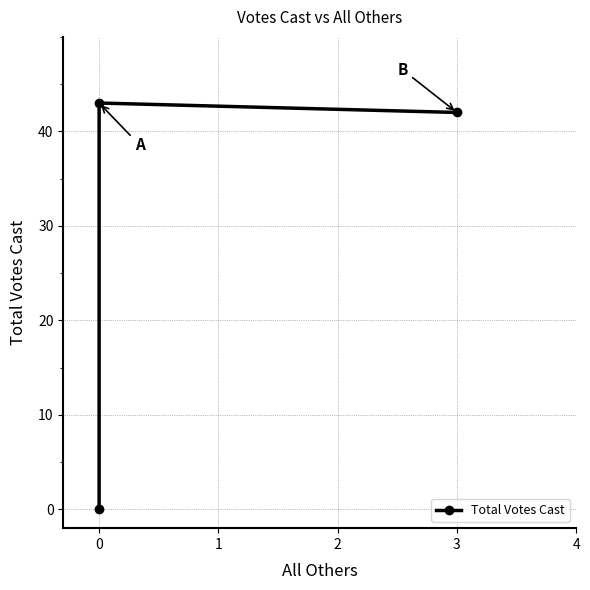

What is the average value?

28